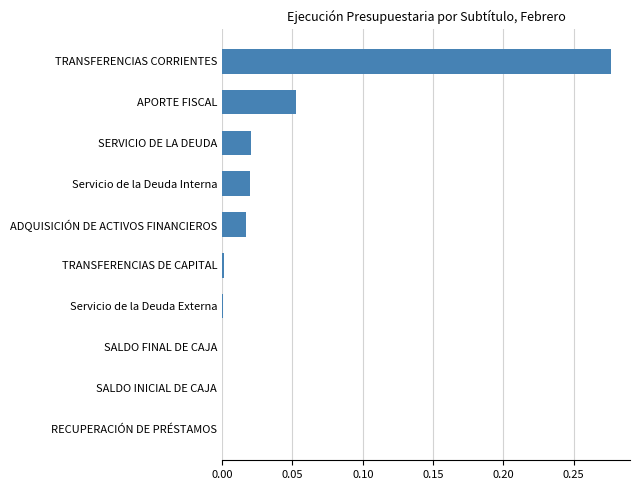

The chart shows a value of 0.0 at SALDO FINAL DE CAJA. True or false?

True